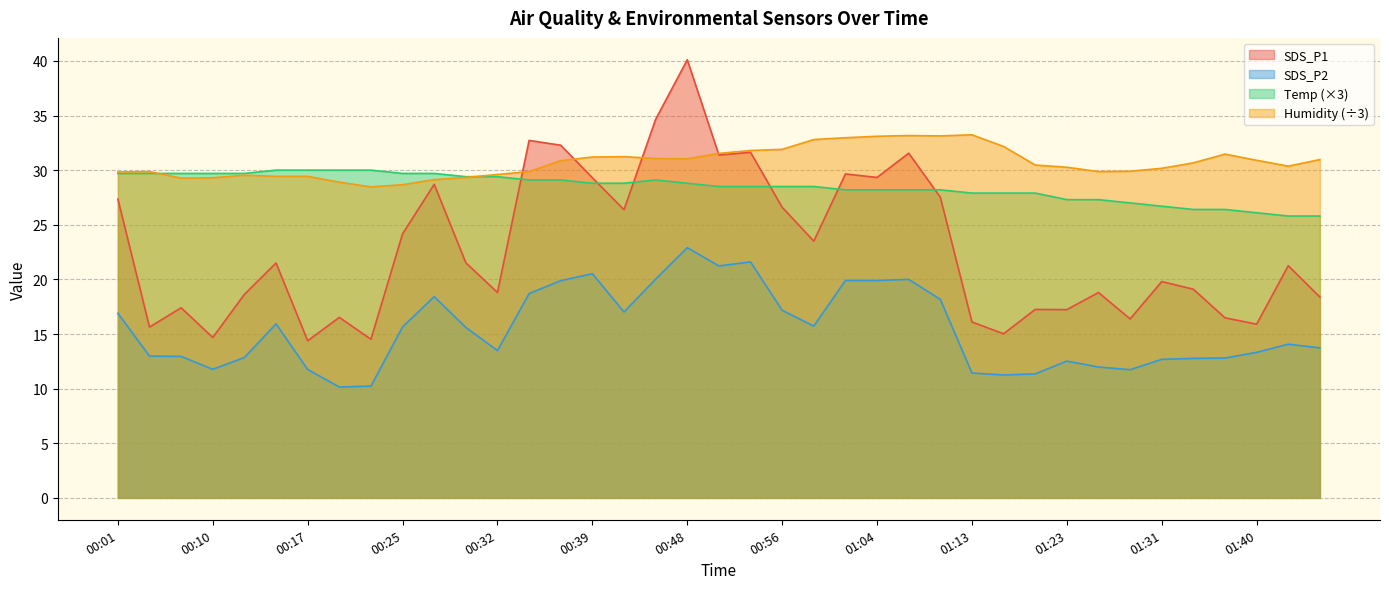

What is the label of the 23rd point from the left?

00:59